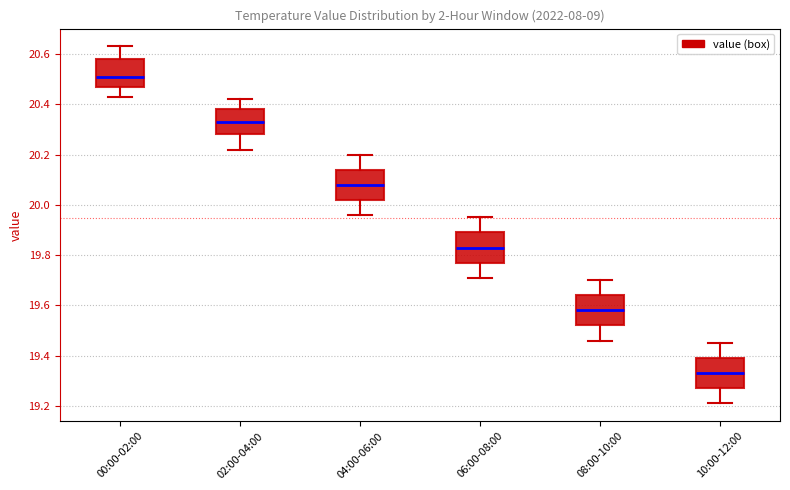

Which box's median line is the lowest?

10:00-12:00